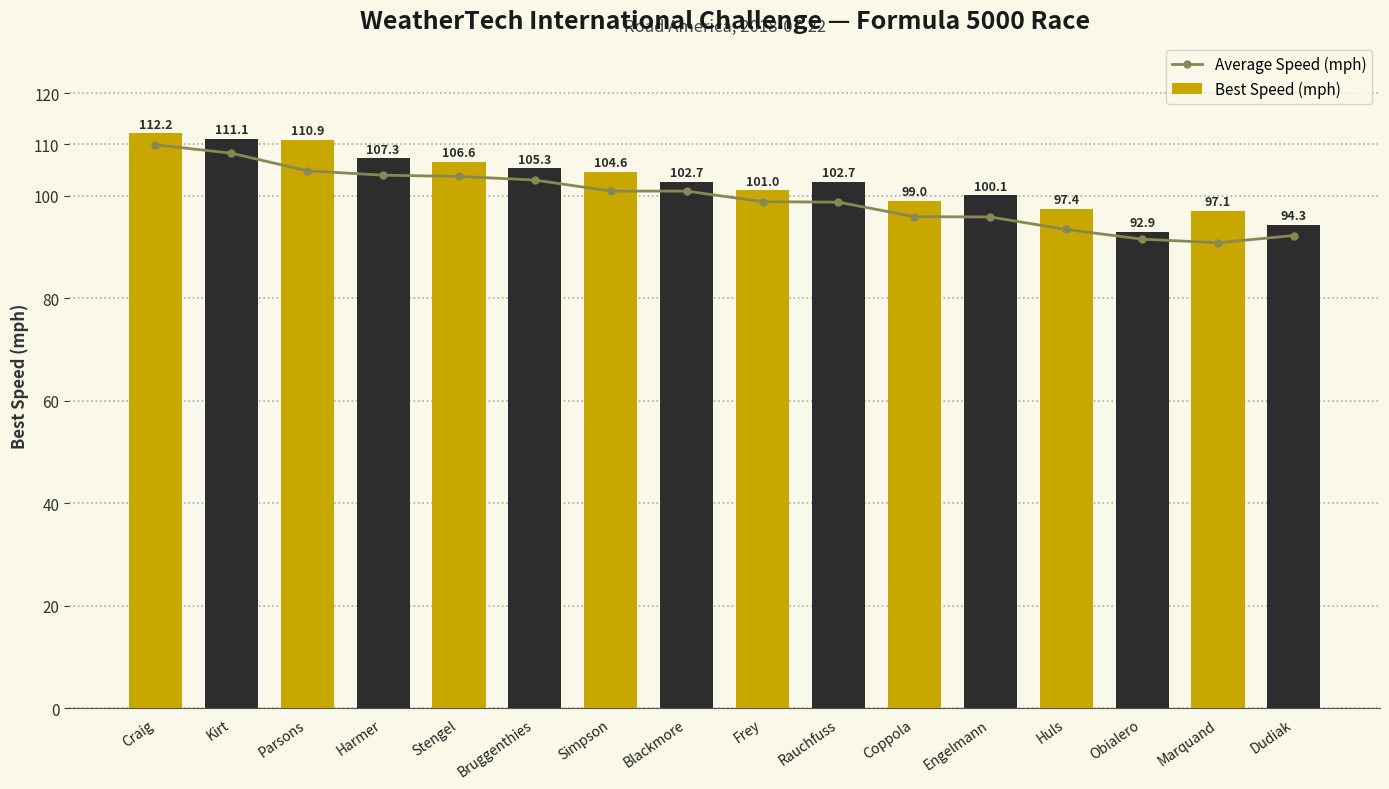

The Best Speed (mph) series shows 102.7 at Rauchfuss. True or false?

True